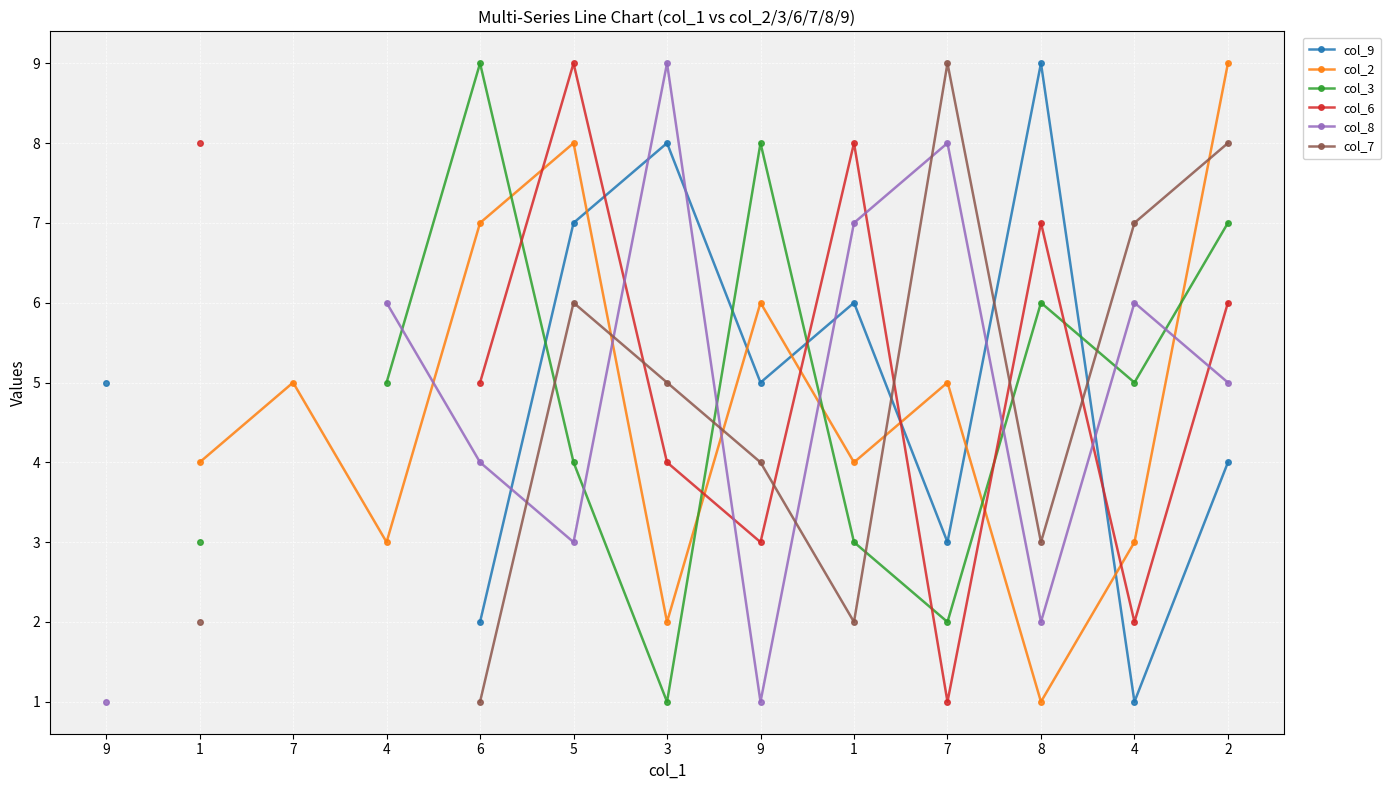

What is the minimum value shown in the chart?

1.0